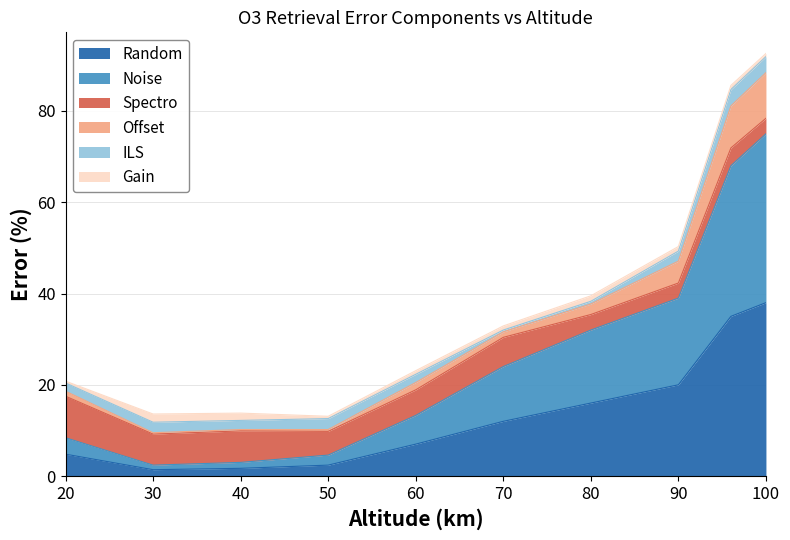

How many values in the Random series exceed 12?

4